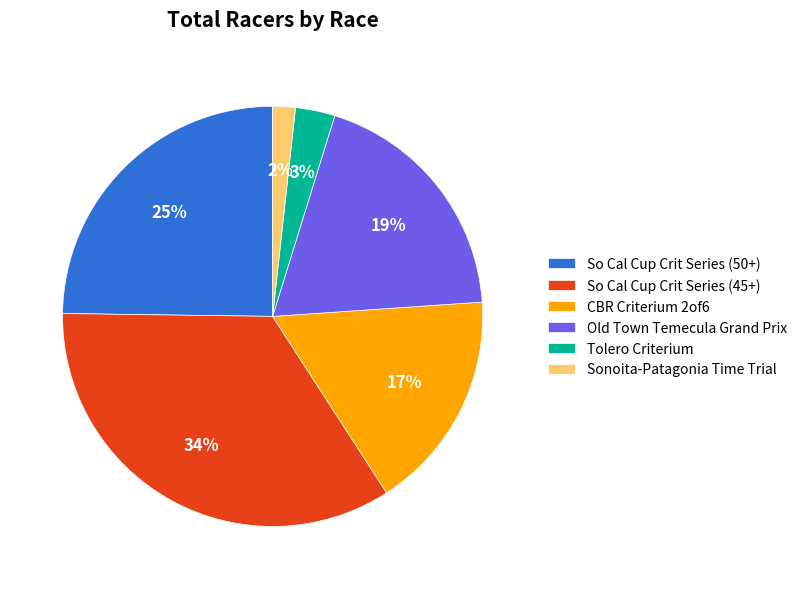

Count the number of slices in the pie.

6